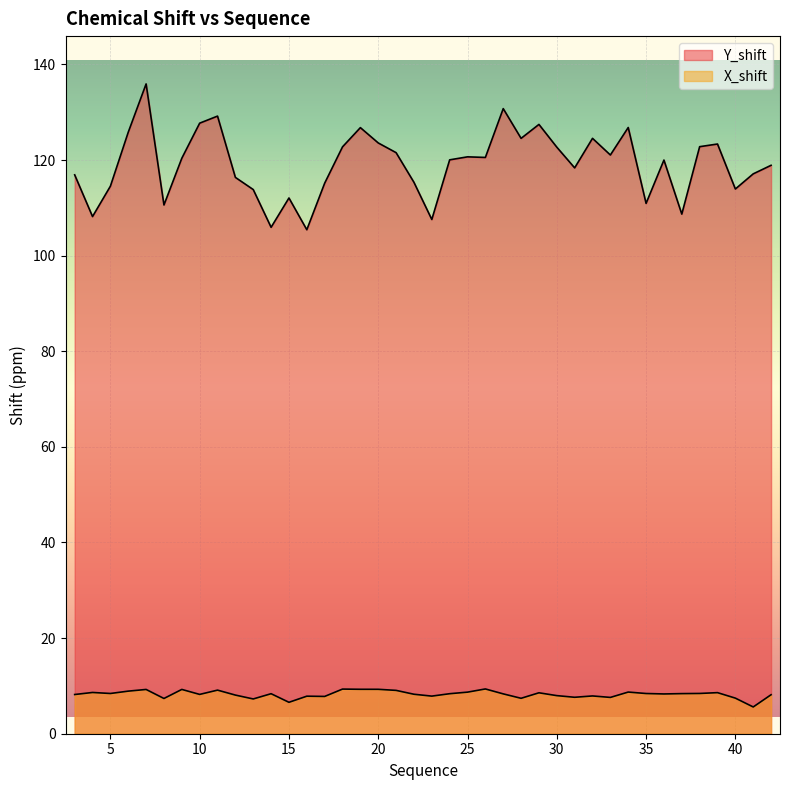

True or false: Y_shift and X_shift intersect in this chart.

False